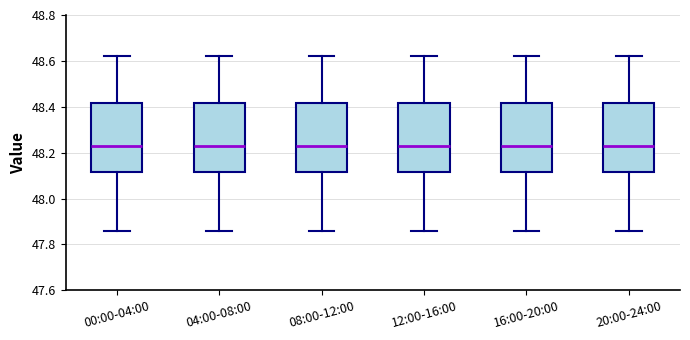

Reading left to right, transcribe this box plot: for each box, give where its median line is, the range the box spans, and where its two whiskers end, as read against the y-axis. The values are not printed on the chart, so give them approximately, as read against the axis.

00:00-04:00: median 48.24, box 48.12 to 48.42, whiskers 47.86 to 48.62
04:00-08:00: median 48.24, box 48.12 to 48.42, whiskers 47.86 to 48.62
08:00-12:00: median 48.24, box 48.12 to 48.42, whiskers 47.86 to 48.62
12:00-16:00: median 48.24, box 48.12 to 48.42, whiskers 47.86 to 48.62
16:00-20:00: median 48.24, box 48.12 to 48.42, whiskers 47.86 to 48.62
20:00-24:00: median 48.24, box 48.12 to 48.42, whiskers 47.86 to 48.62